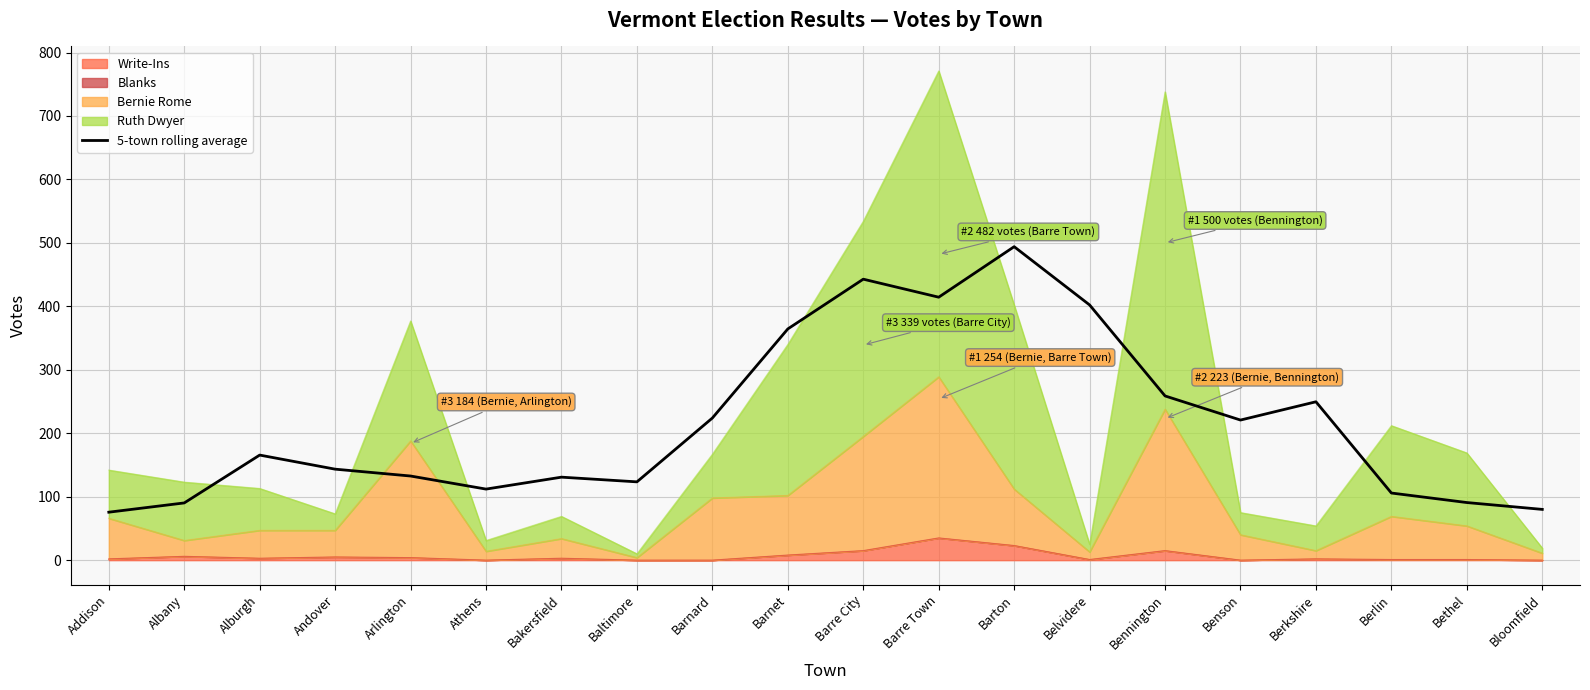

What is the difference between the second highest and minimum values?

367.2